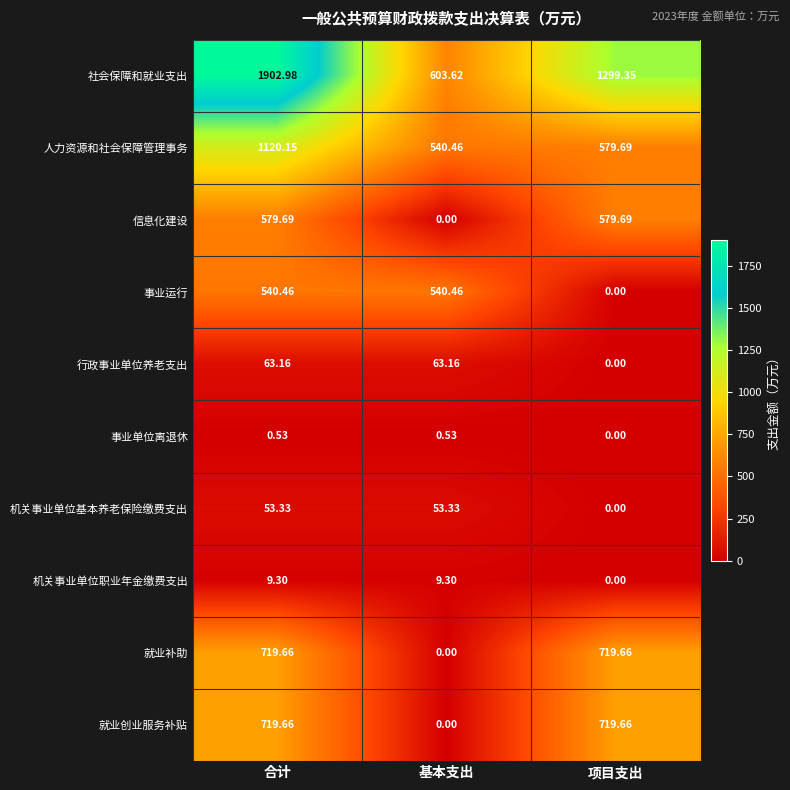

Where does the 事业运行 series first go above 540?

合计